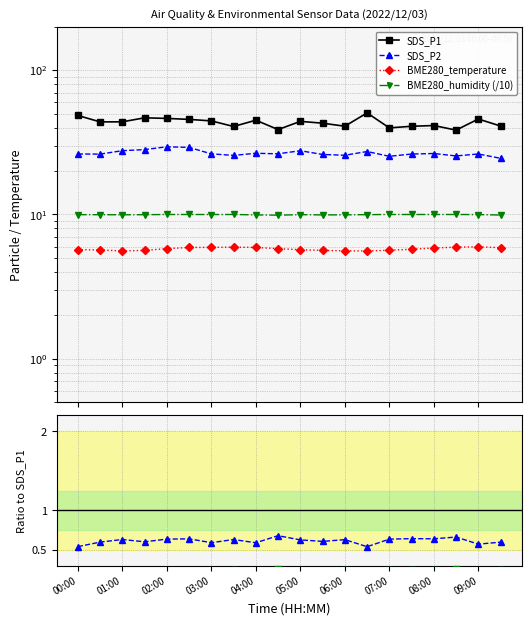

Does the chart display data point markers on the line(s)?

Yes